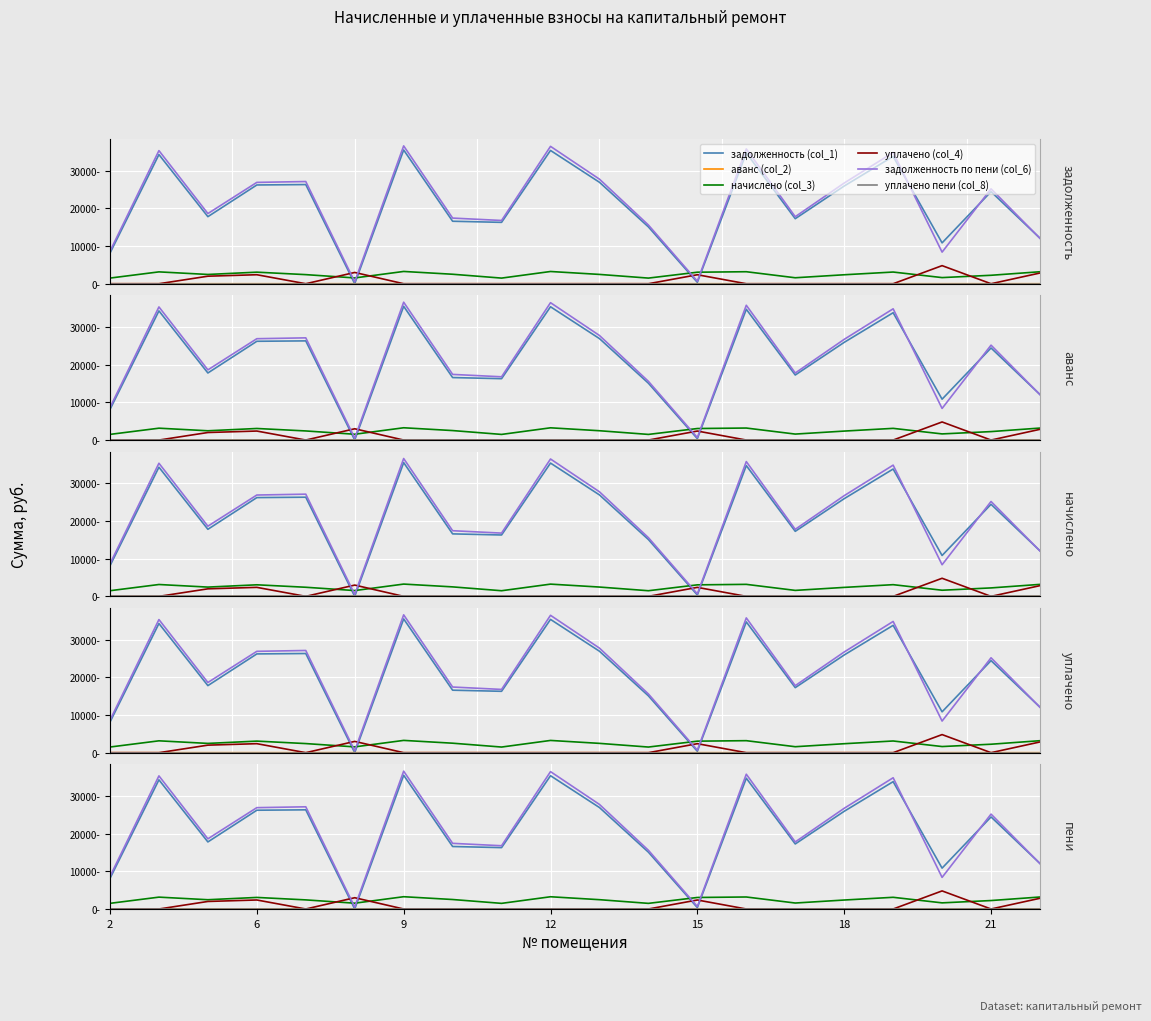

Which series has the widest spread of values?

задолженность по пени (col_6)